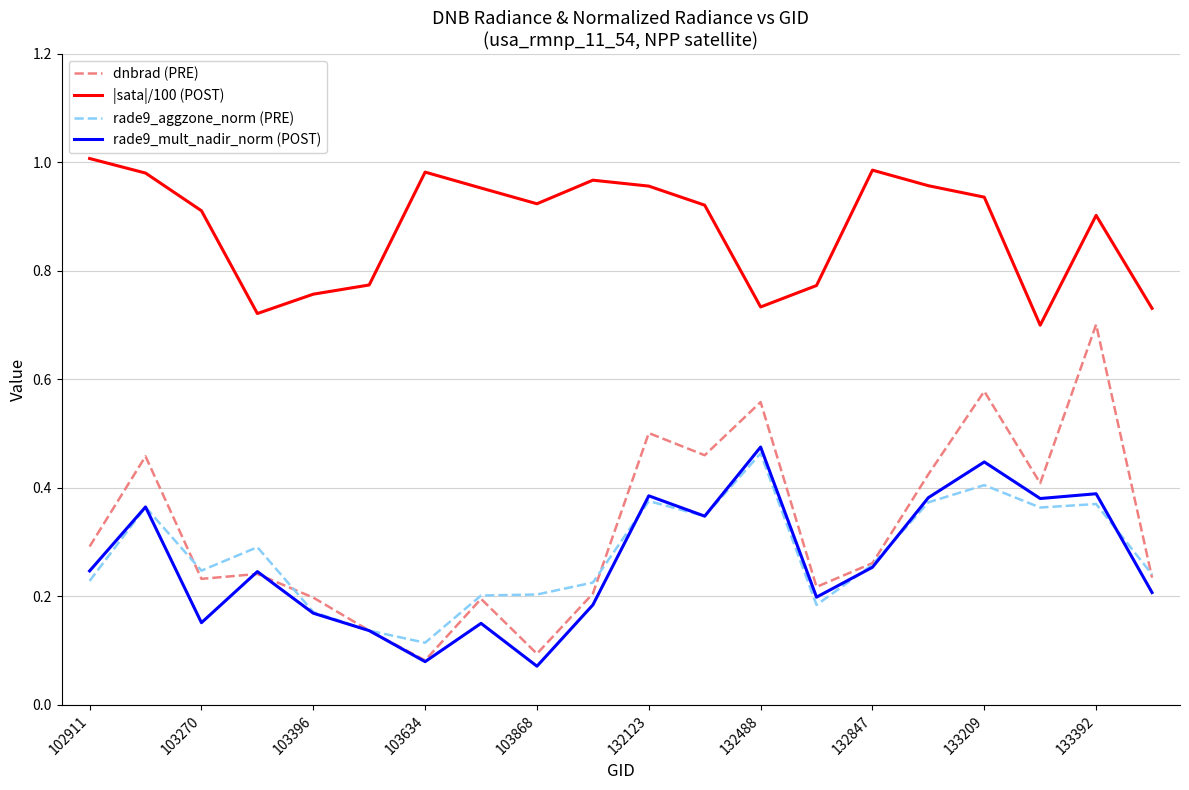

True or false: rade9_aggzone_norm (PRE) and |sata|/100 (POST) intersect in this chart.

False